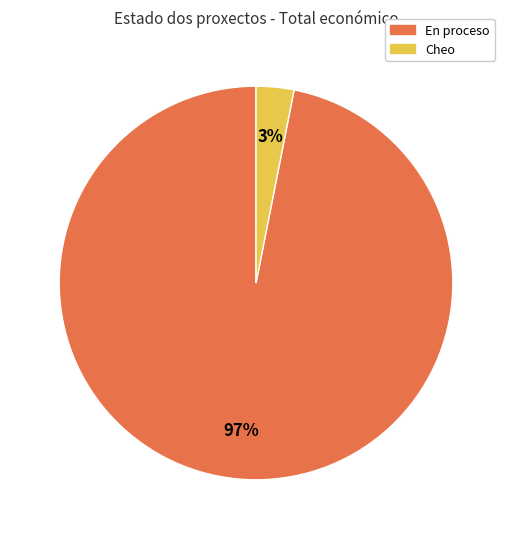

To the nearest percent, what is the average slice percentage?

50%